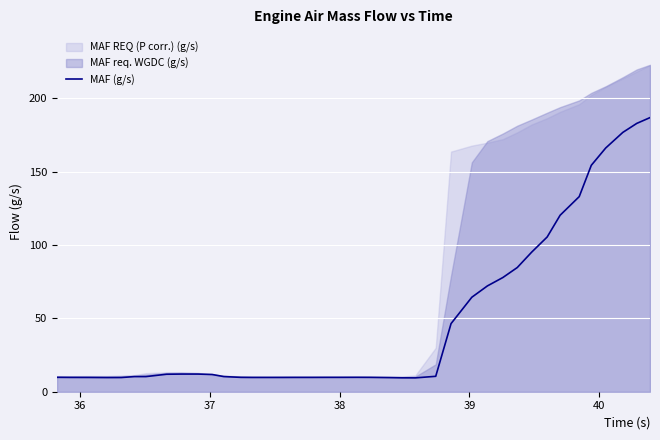

What is the value of the 17th point from the left?

9.8